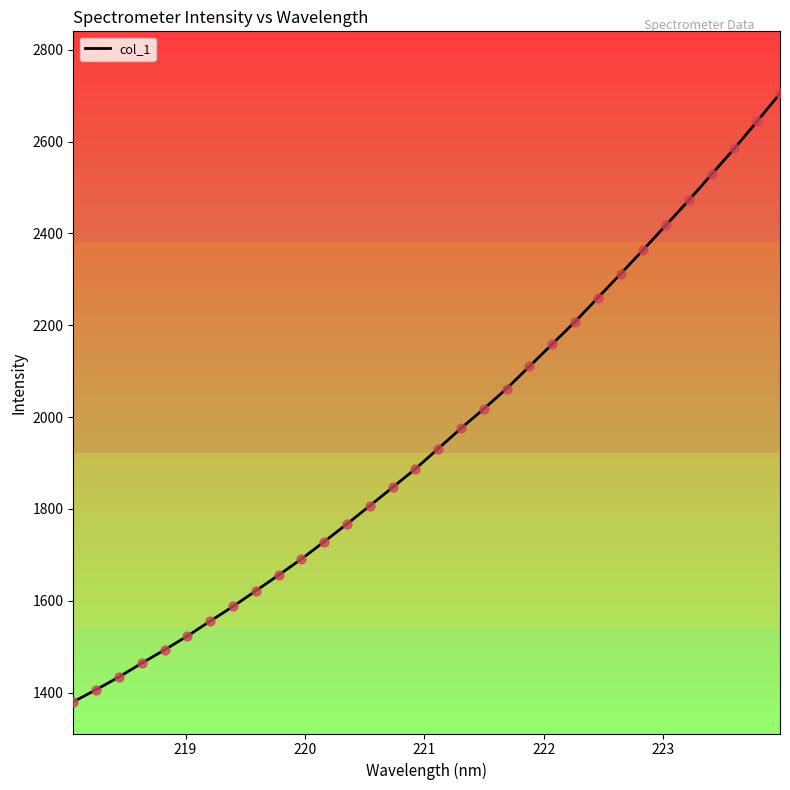

What is the greatest value displayed?

2705.0